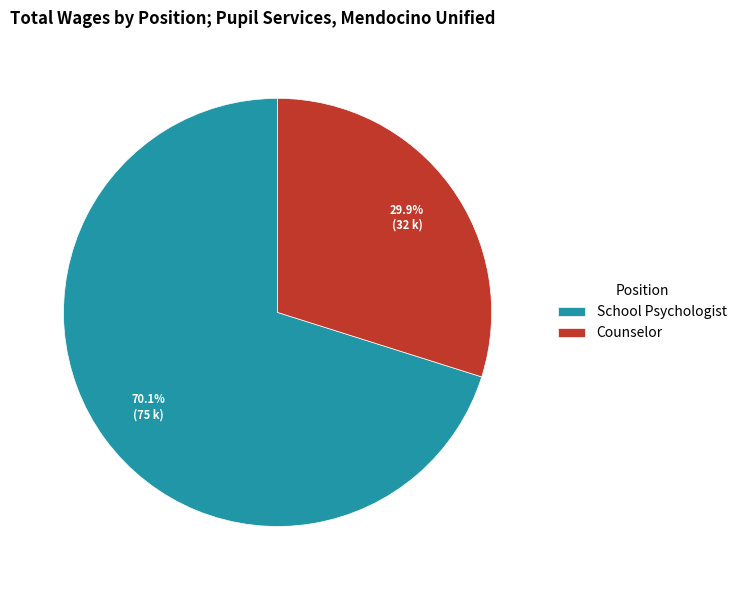

How many segments does this pie chart have?

2